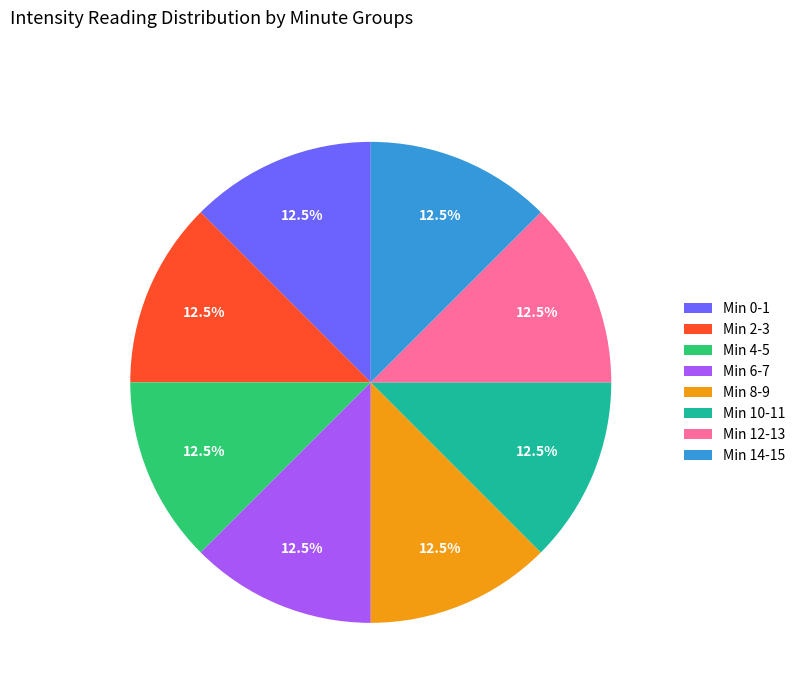

What portion of the pie excludes Min 8-9?

87.5%